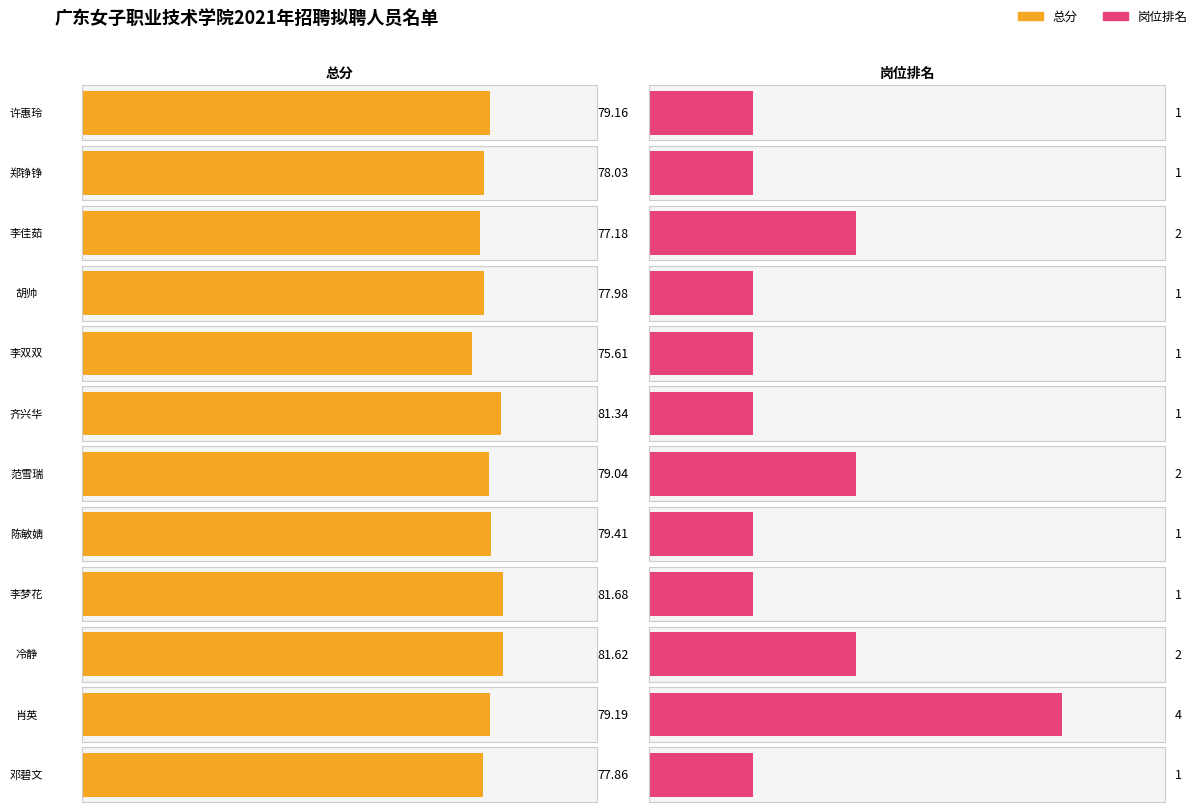

Which category has the highest value in the 岗位排名 series?

肖英